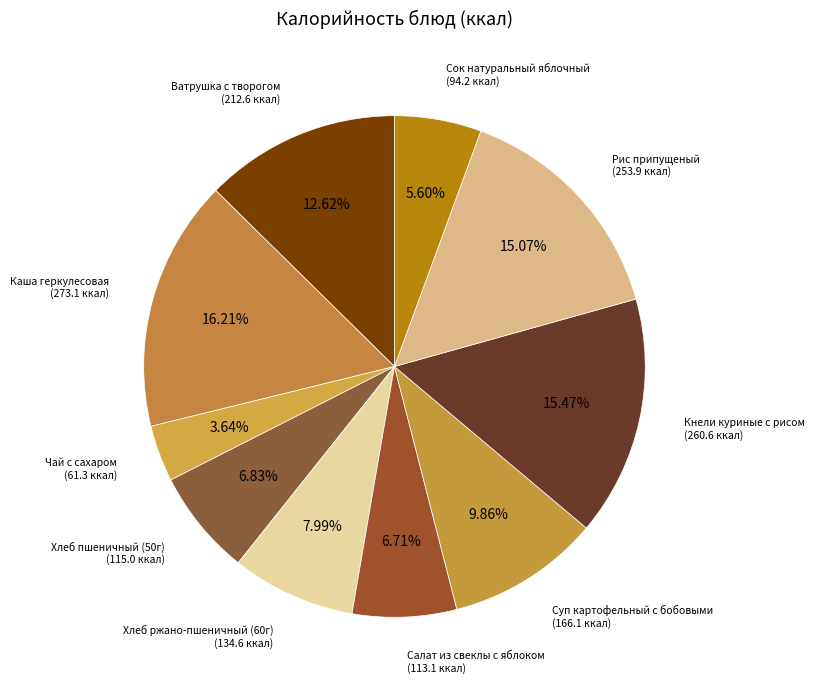

Does Хлеб ржано-пшеничный (60г) account for over 50% of the chart?

No